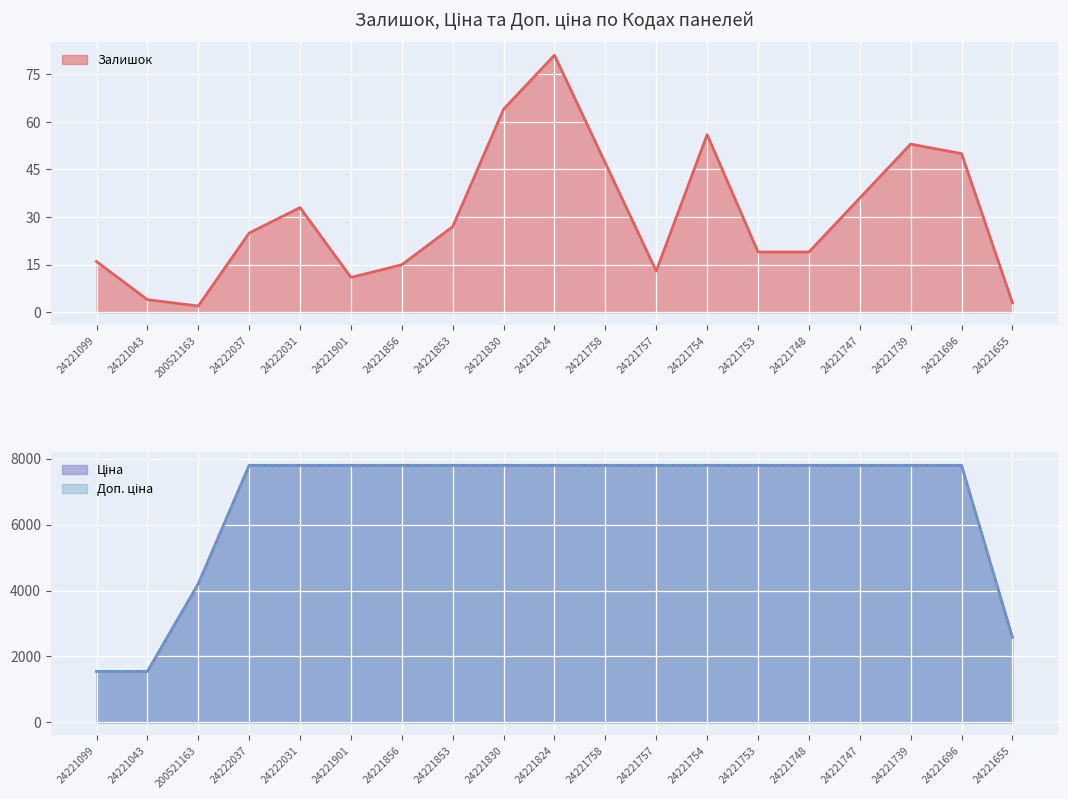

What value does the Доп. ціна series have at 24221739?

7792.9